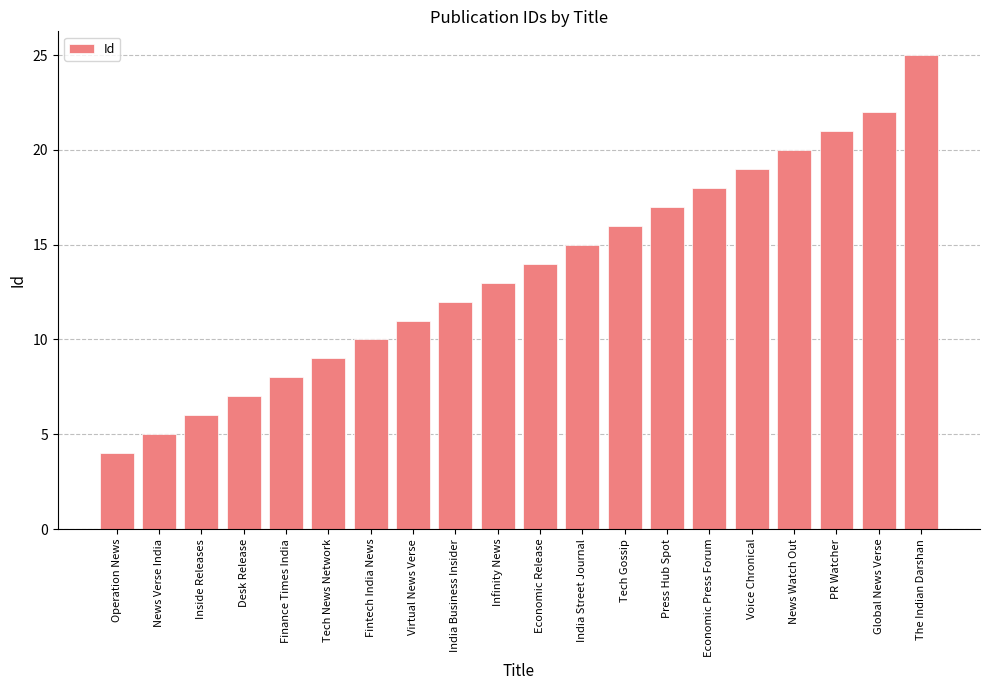

Rank the categories by value from lowest to highest.

Operation News, News Verse India, Inside Releases, Desk Release, Finance Times India, Tech News Network, Fintech India News, Virtual News Verse, India Business Insider, Infinity News, Economic Release, India Street Journal, Tech Gossip, Press Hub Spot, Economic Press Forum, Voice Chronical, News Watch Out, PR Watcher, Global News Verse, The Indian Darshan